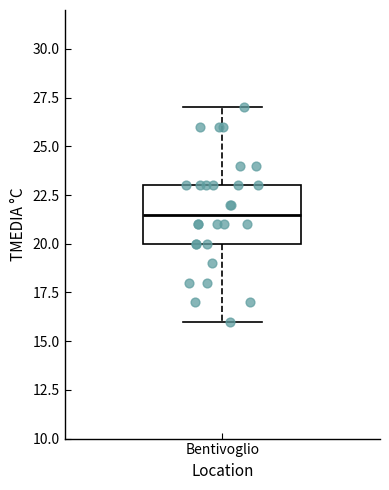

Transcribe this box plot: give where the median line is, the range the box spans, and where the two whiskers end, as read against the y-axis. The values are not printed on the chart, so give them approximately, as read against the axis.

median 21.5, box 20.0 to 23.0, whiskers 16.0 to 27.0